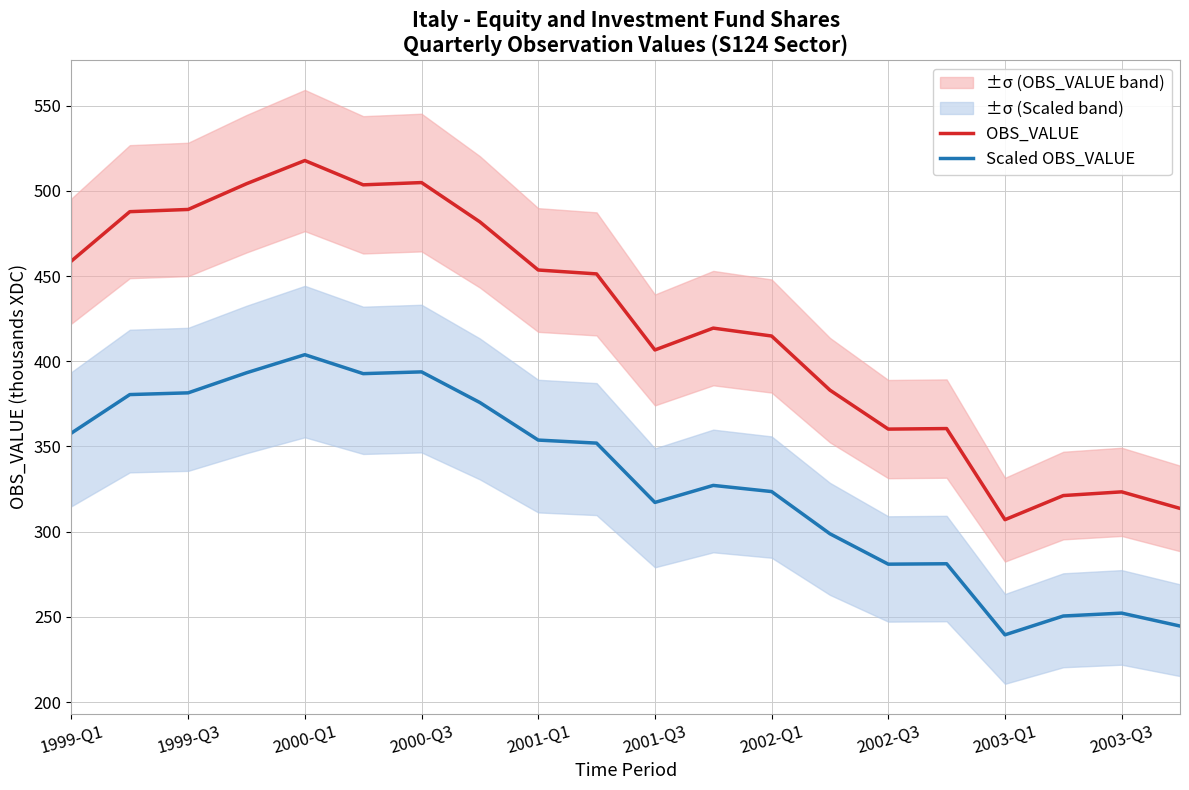

True or false: OBS_VALUE and Scaled OBS_VALUE intersect in this chart.

False